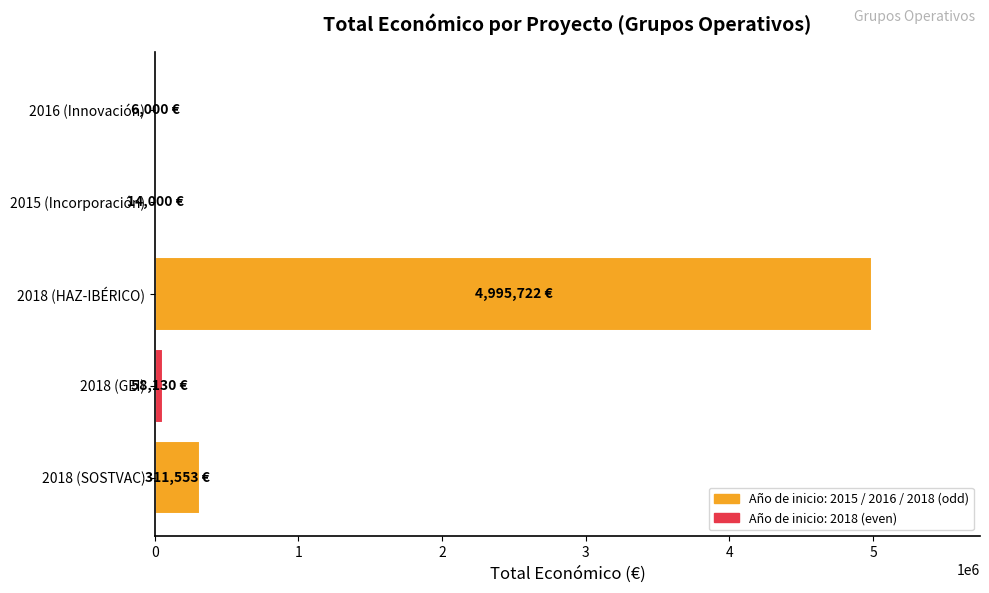

Is it true that the value at 2018 (HAZ-IBÉRICO) is 1963290?

False